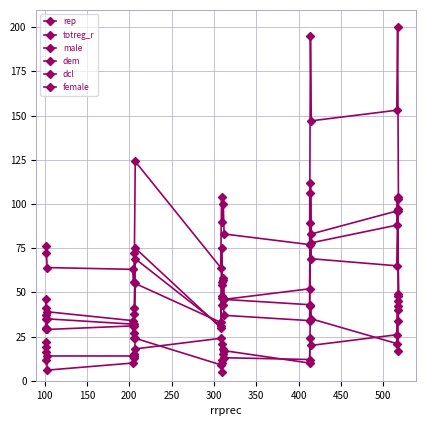

Is this an area chart (filled region under the line)?

No